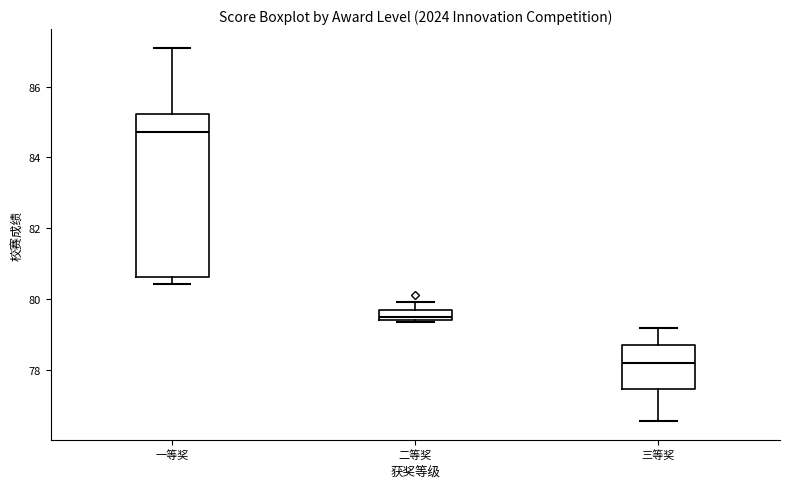

Which box's median line is the highest?

一等奖